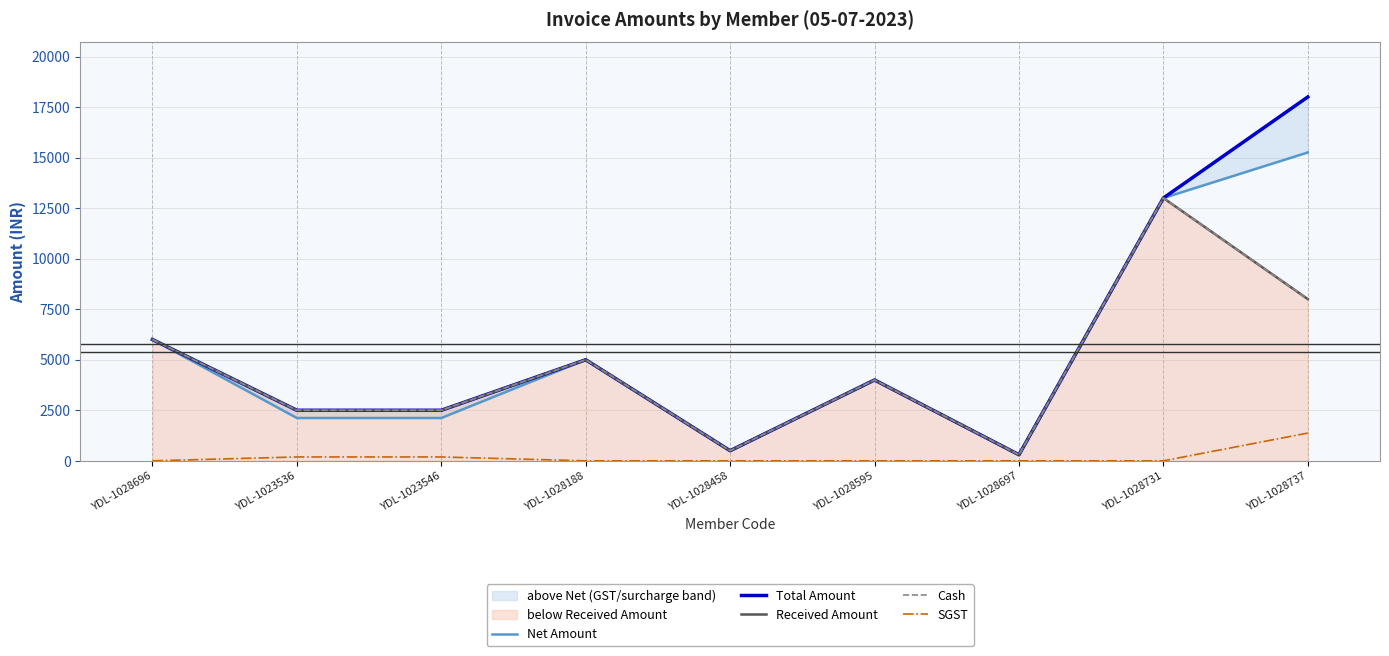

At which label does Total Amount first exceed 4000?

YDL-1028696